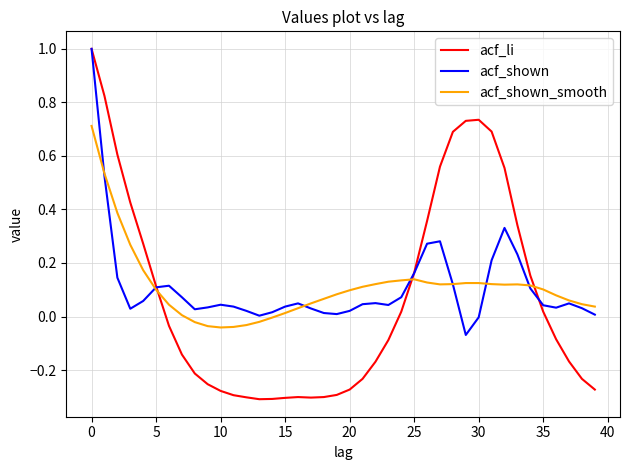

What is the highest value of the acf_li series?

1.0